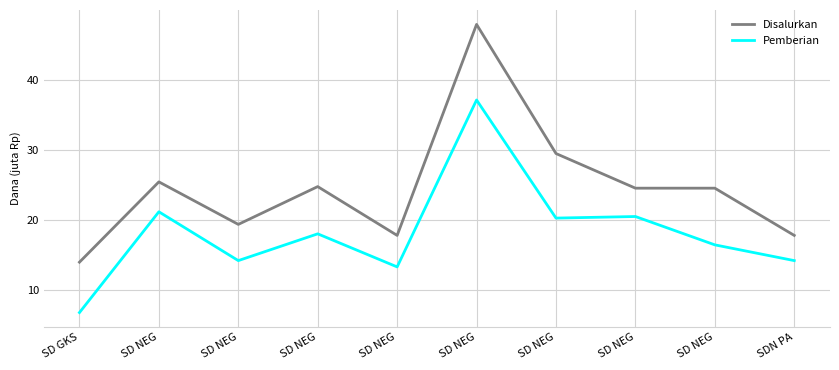

The value of Pemberian at SD NEG is 13.3. True or false?

True